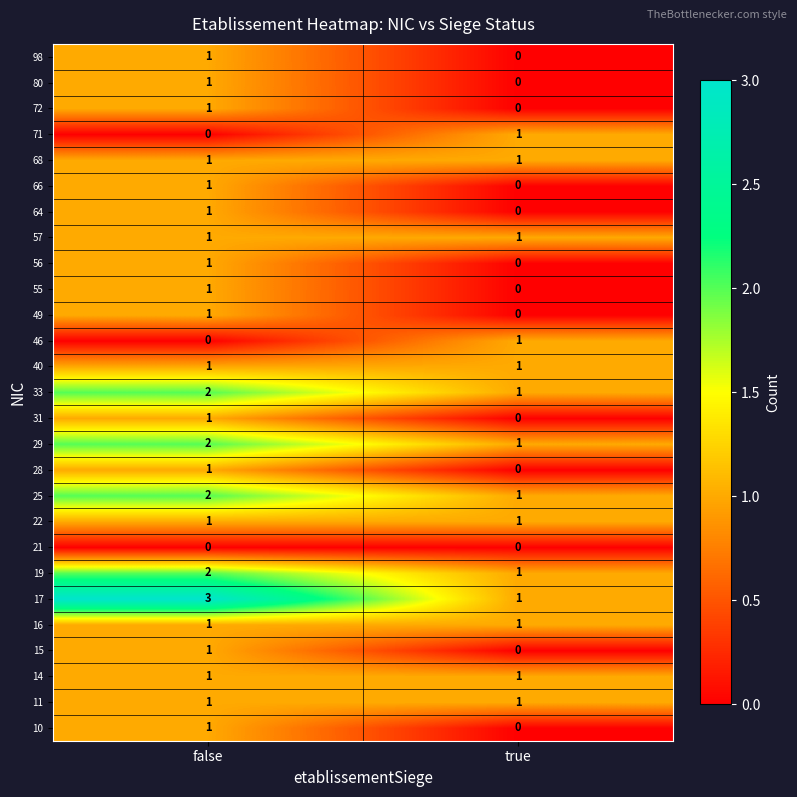

Where is 71 nearest to the value 0?

false